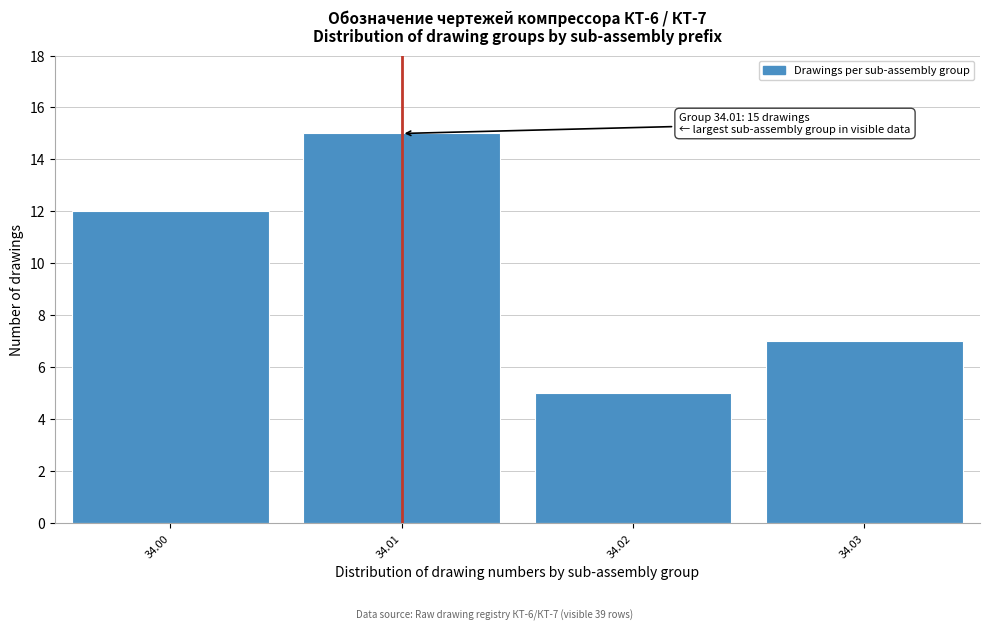

Reading left to right, extract all data points from this chart.

12	15	5	7